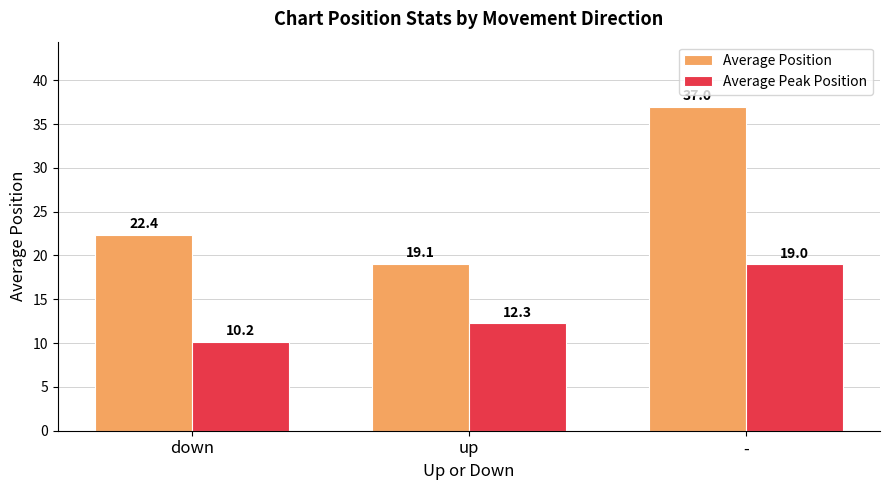

At how many categories does at least one series exceed 13?

3